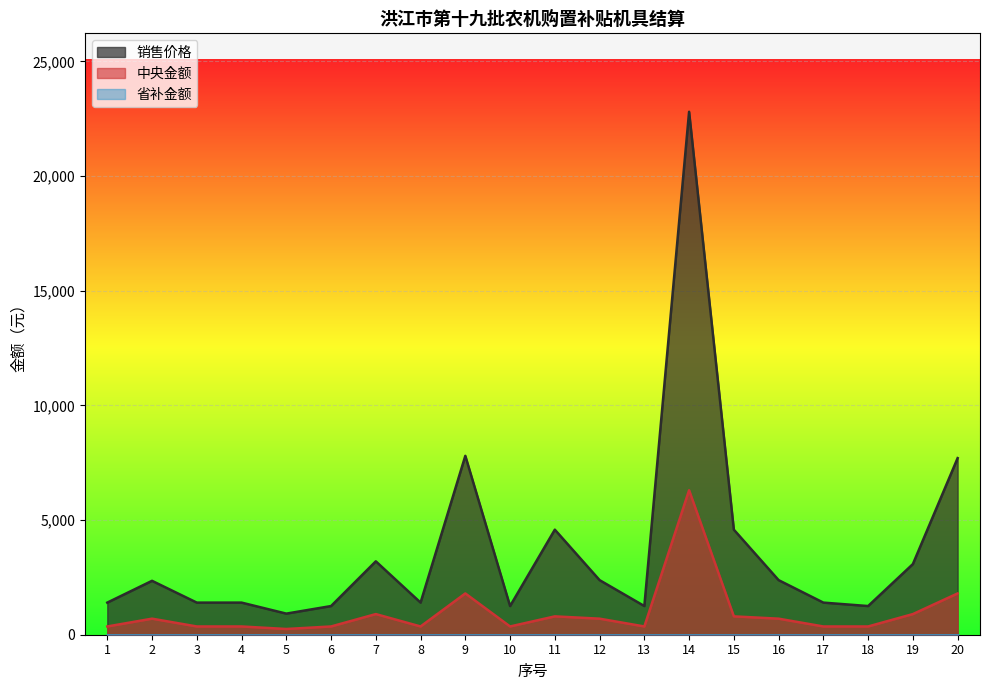

Is the value of 中央金额 at 4 greater than the value of 销售价格 at 15?

No